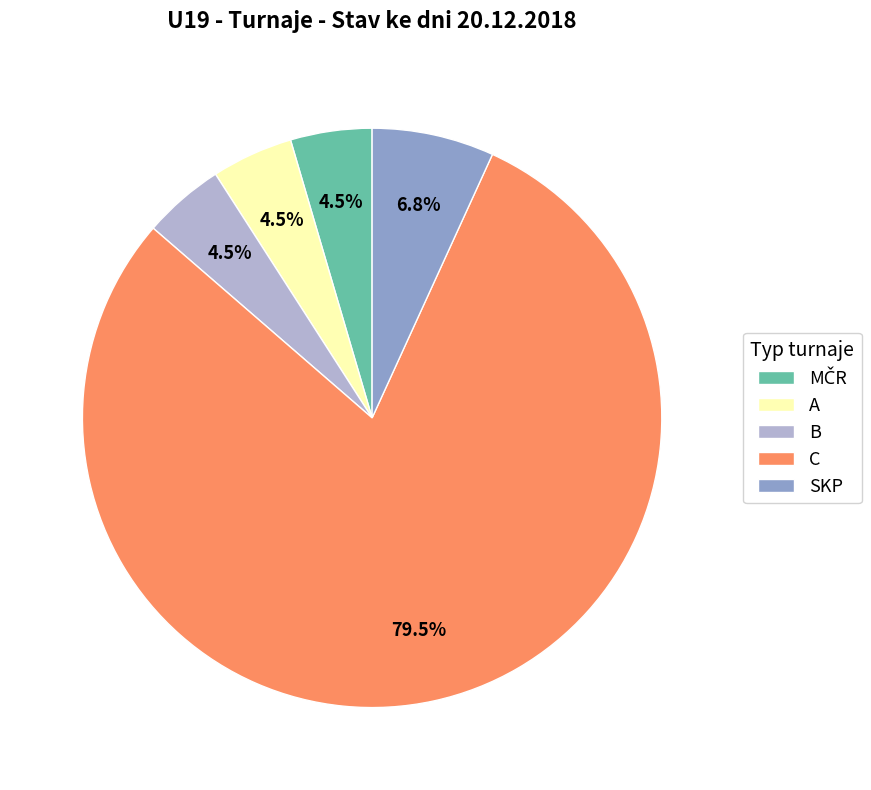

What is the majority slice?

C